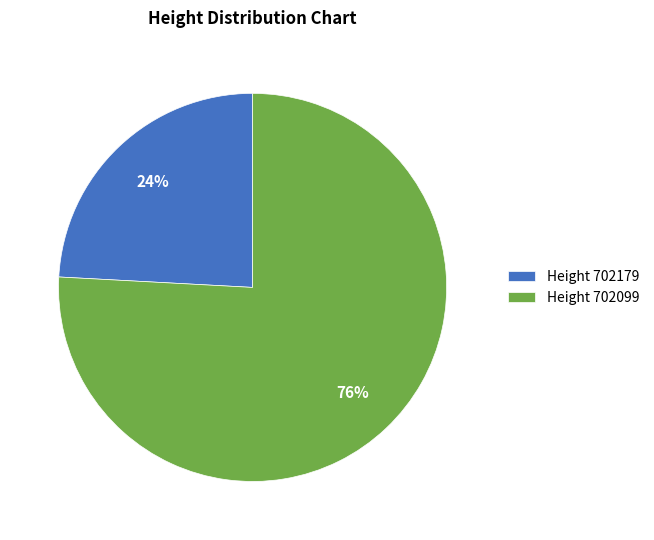

To the nearest percent, what percentage of the pie is Height 702179?

24%